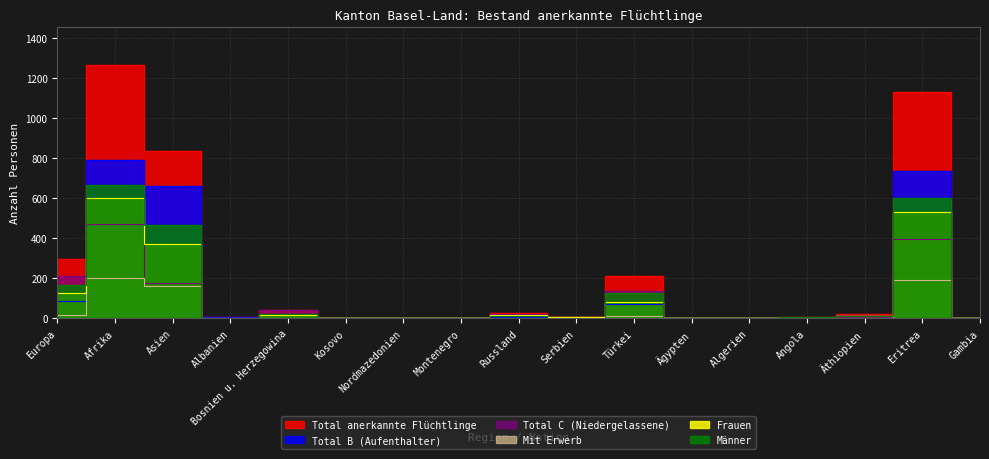

True or false: Mit Erwerb and Frauen intersect in this chart.

True